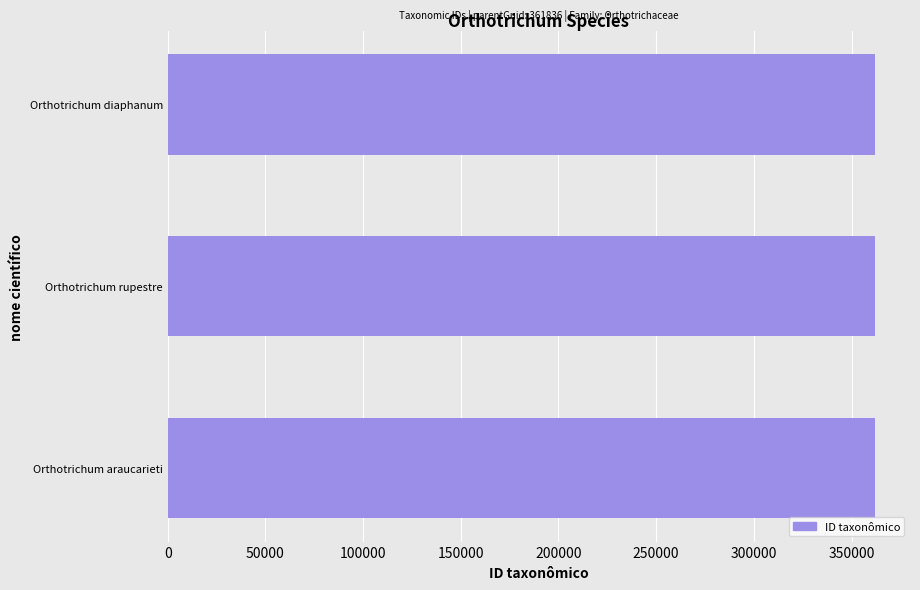

What is the ratio of the value at Orthotrichum diaphanum to the value at Orthotrichum araucarieti?

1.0